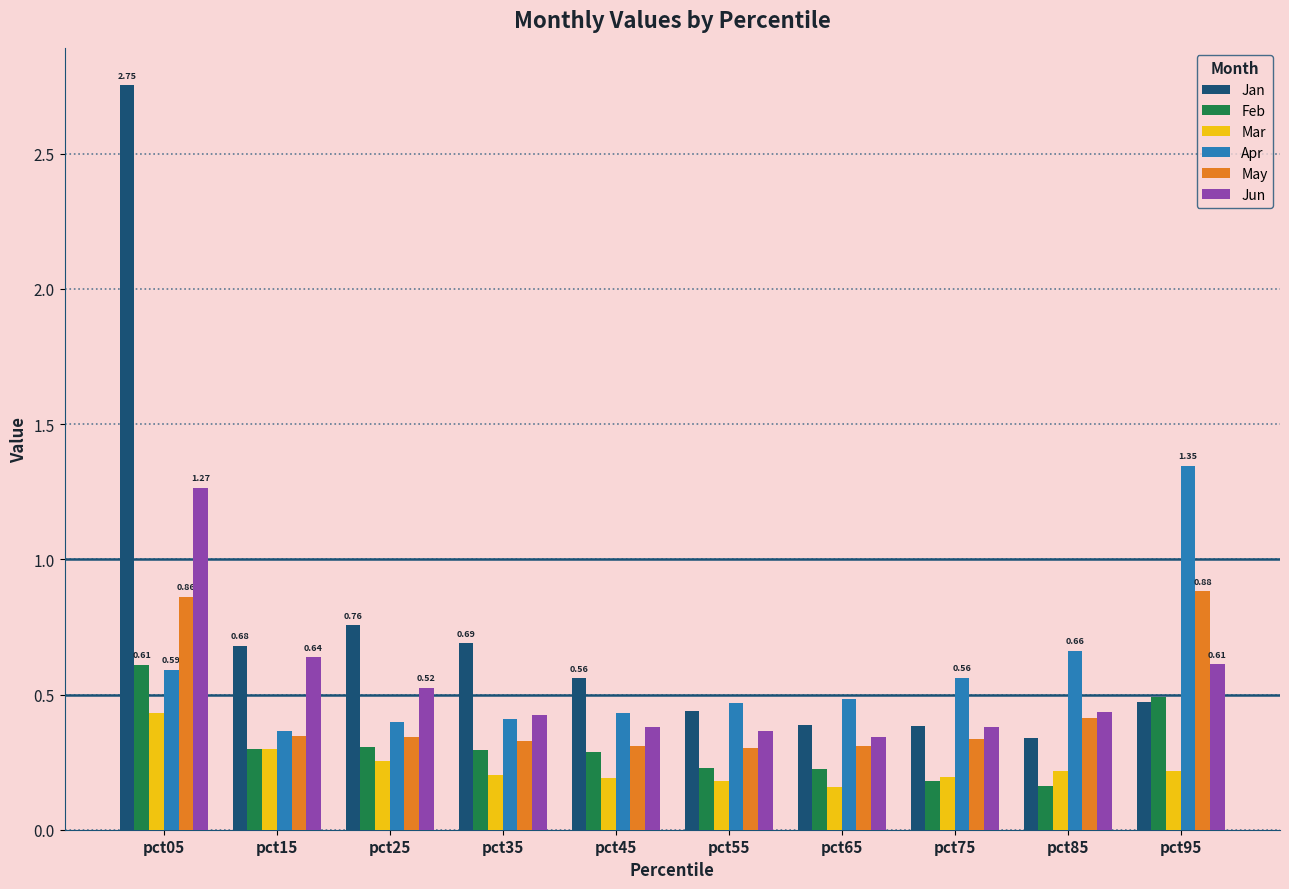

Which series has the widest spread of values?

Jan